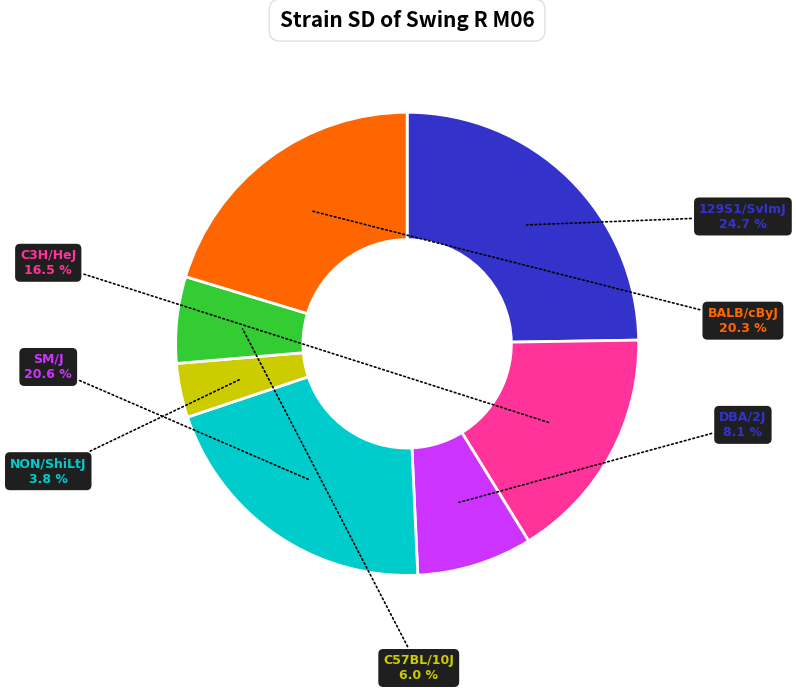

How many slices are in this pie chart?

7